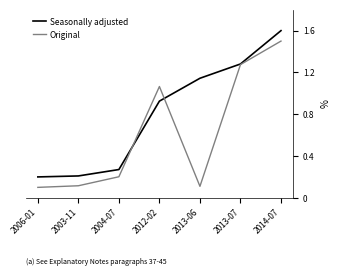

Rank the series by their maximum value, from lowest to highest.

Original, Seasonally adjusted